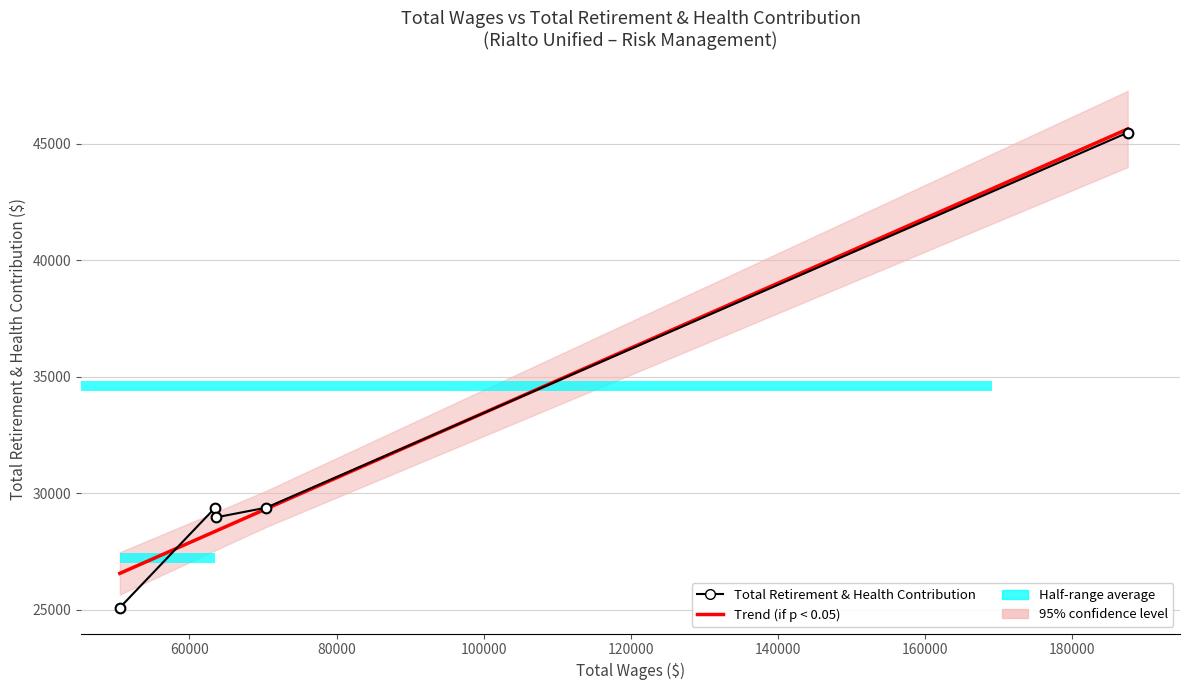

What is the value of the Total Retirement & Health Contribution bar at the 2nd from the left?

29347.0